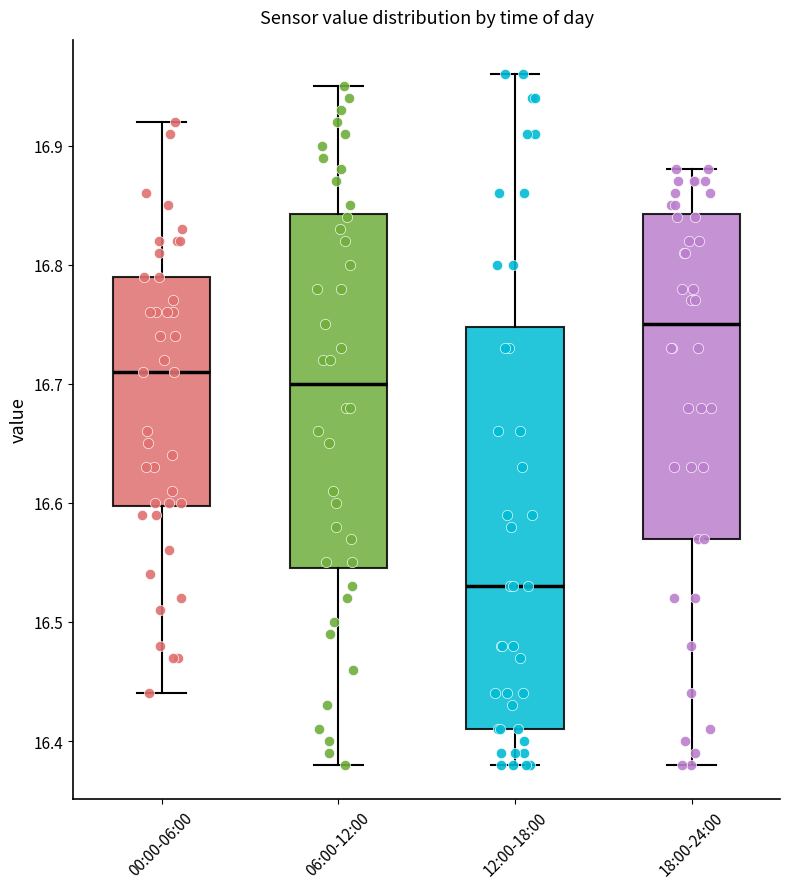

Reading left to right, transcribe this box plot: for each box, give where its median line is, the range the box spans, and where its two whiskers end, as read against the y-axis. The values are not printed on the chart, so give them approximately, as read against the axis.

00:00-06:00: median 16.71, box 16.60 to 16.79, whiskers 16.44 to 16.92
06:00-12:00: median 16.70, box 16.55 to 16.84, whiskers 16.38 to 16.95
12:00-18:00: median 16.53, box 16.41 to 16.75, whiskers 16.38 to 16.96
18:00-24:00: median 16.75, box 16.57 to 16.84, whiskers 16.38 to 16.88